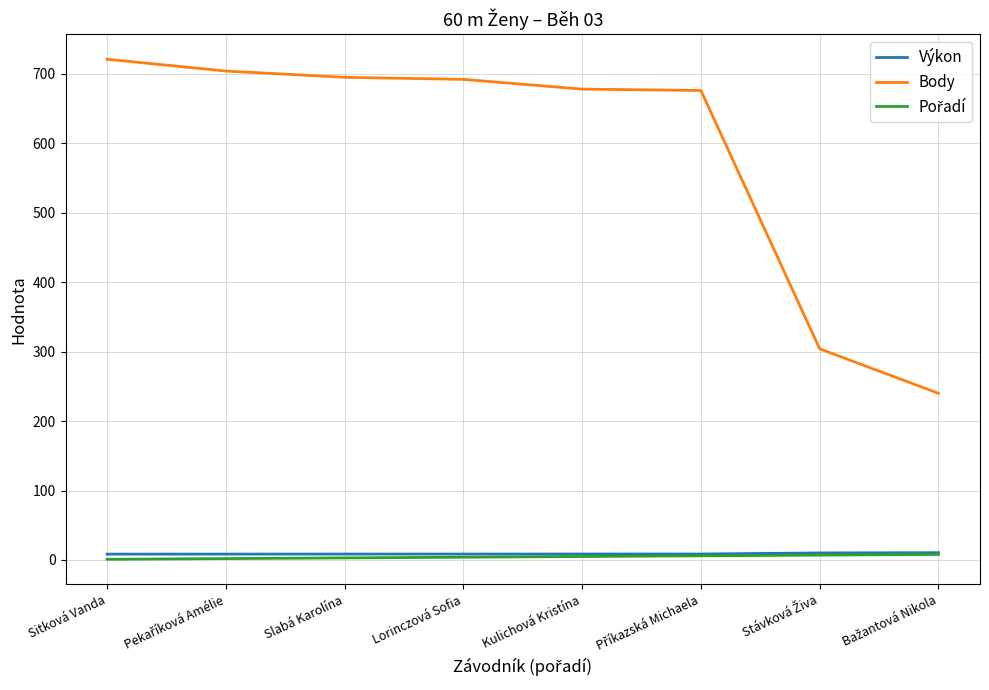

Is it true that Body equals 323.5 at Sitková Vanda?

False